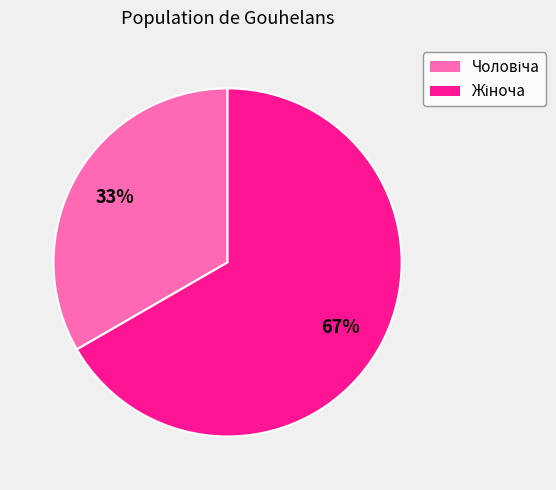

Is there any slice that represents more than half of the pie?

Yes